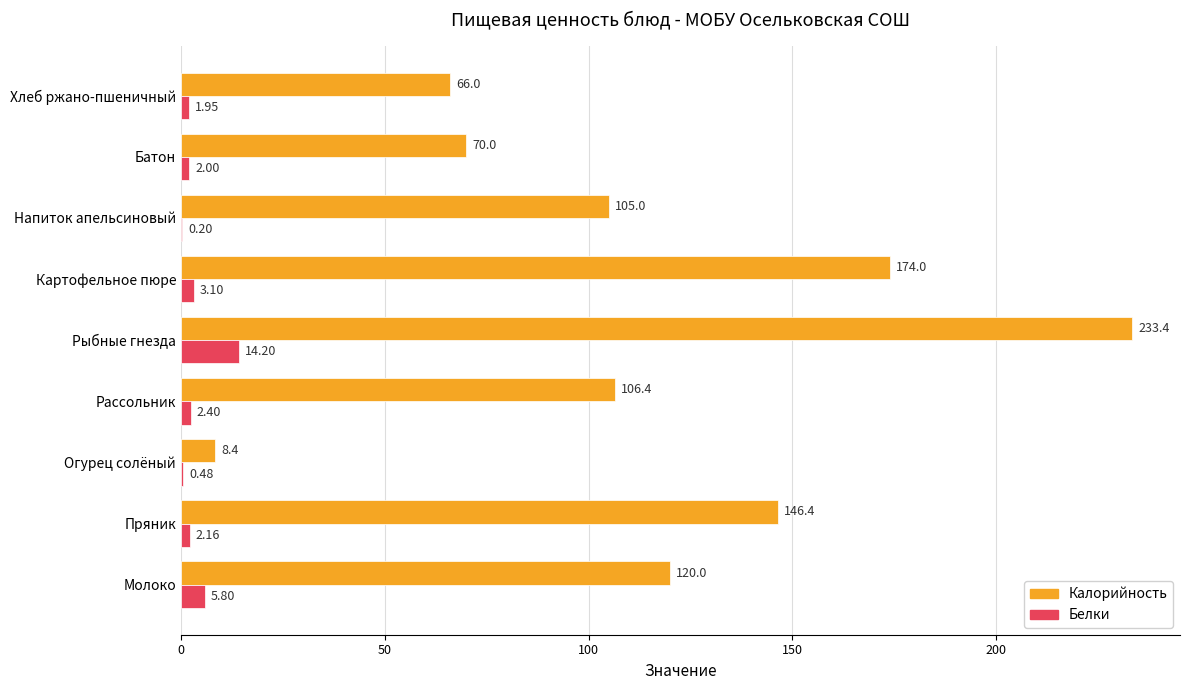

Which category has the highest value in the Калорийность series?

Рыбные гнезда